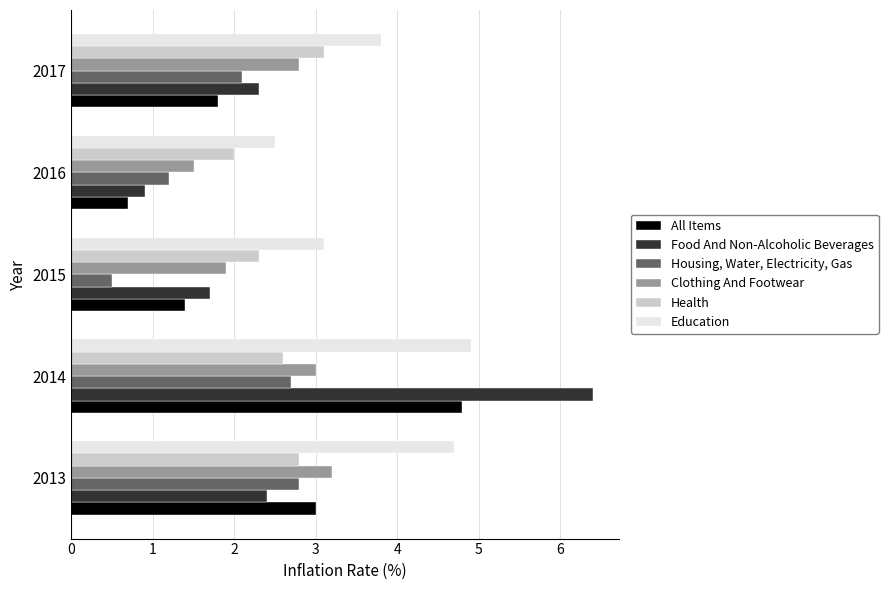

Which category has the lowest value in the Housing, Water, Electricity, Gas series?

2015